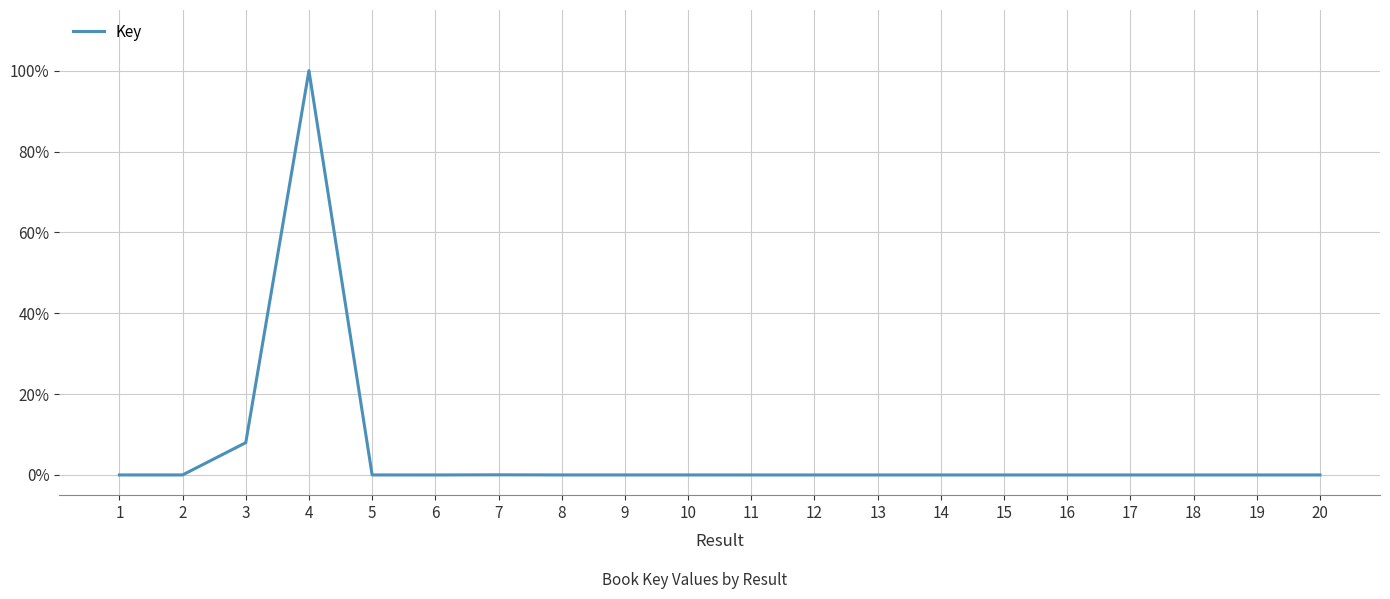

What is the maximum value shown in the chart?

100.0